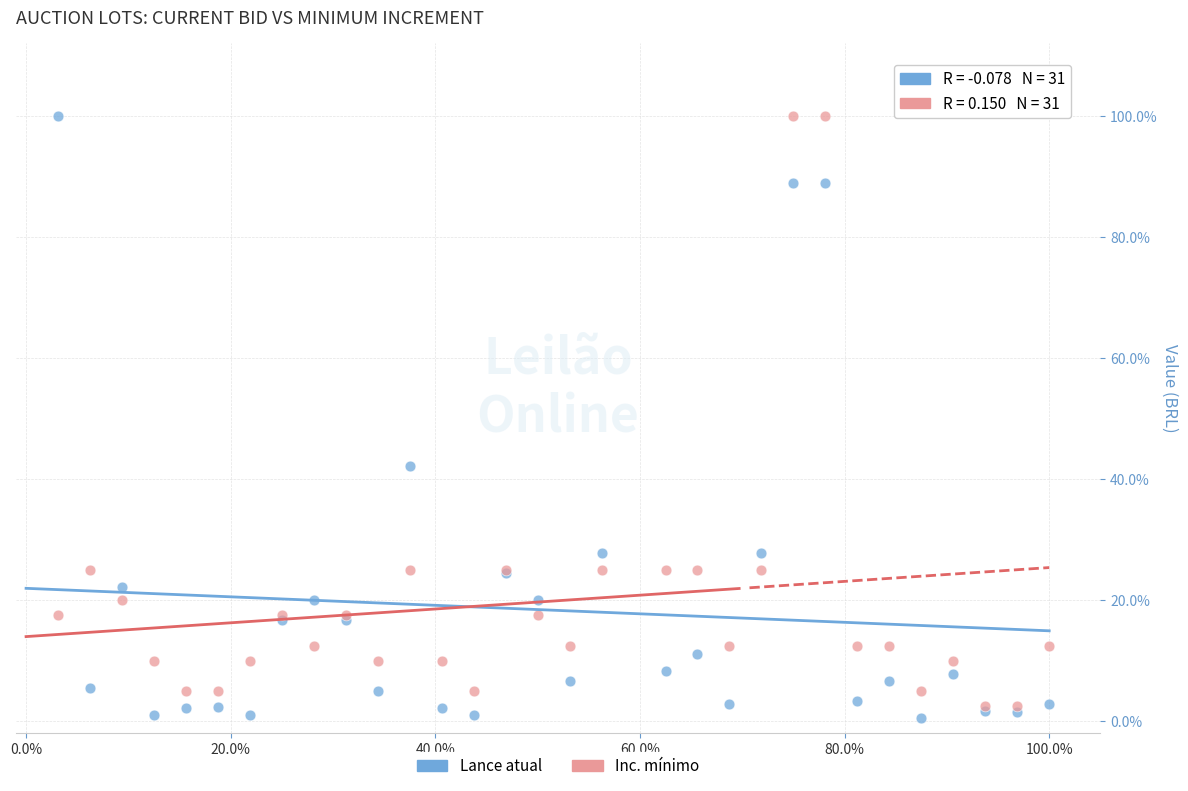

What are all the series names shown in the legend?

Lance atual, Inc. mínimo